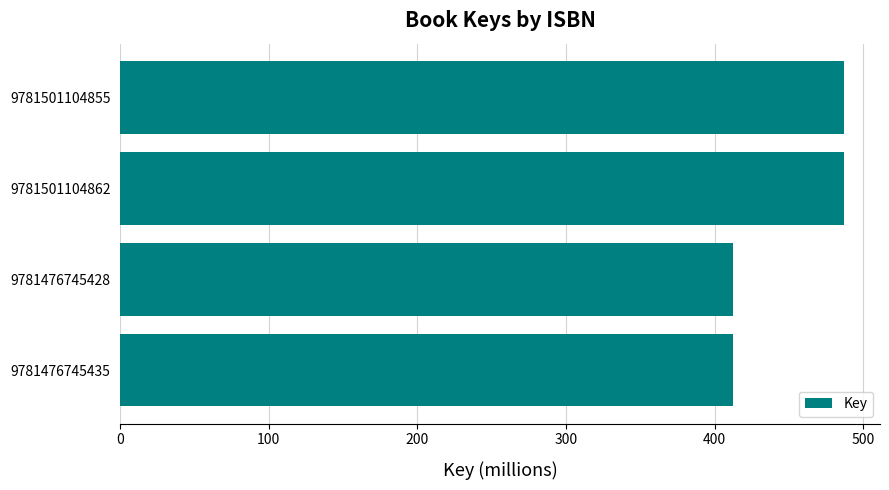

Reading bottom to top, transcribe all the data shown in this chart.

9781476745435=412.5	9781476745428=412.5	9781501104862=486.8	9781501104855=486.8